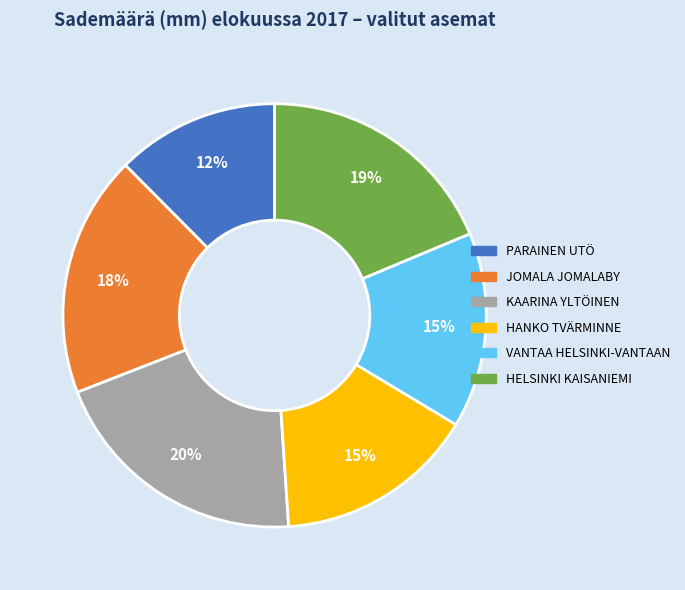

Does any single category account for the majority?

No